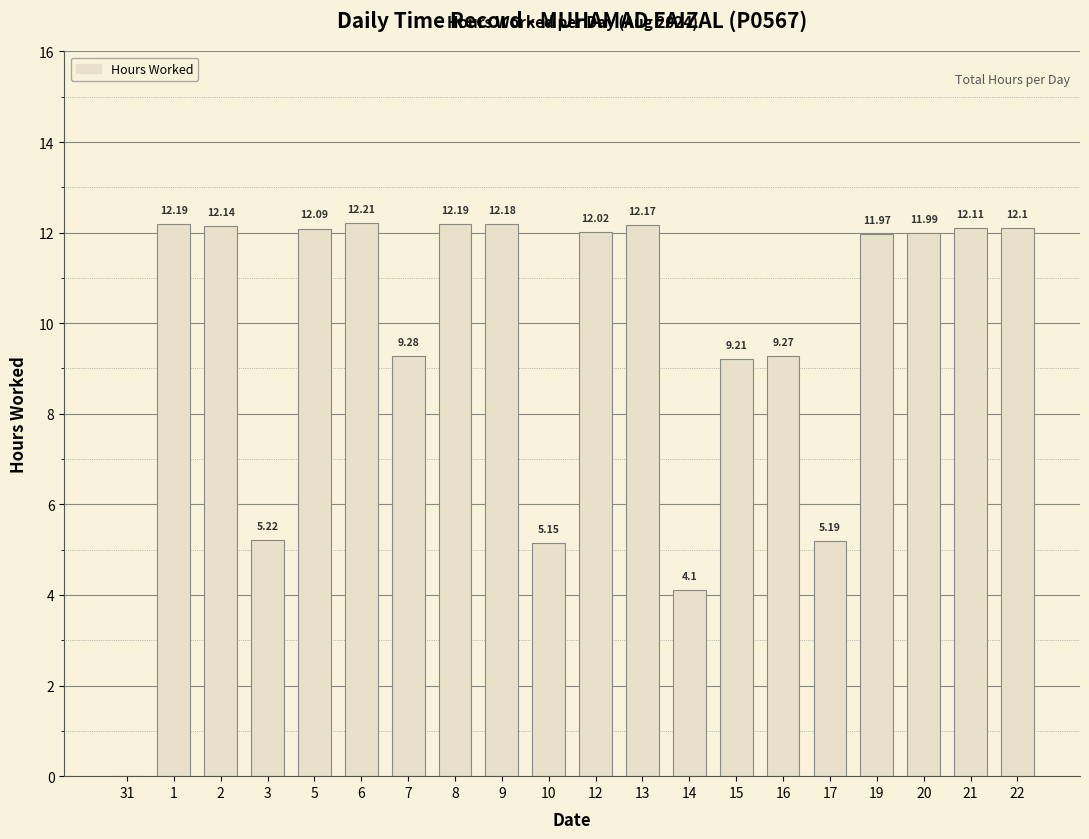

What is the sum of all values?

192.8